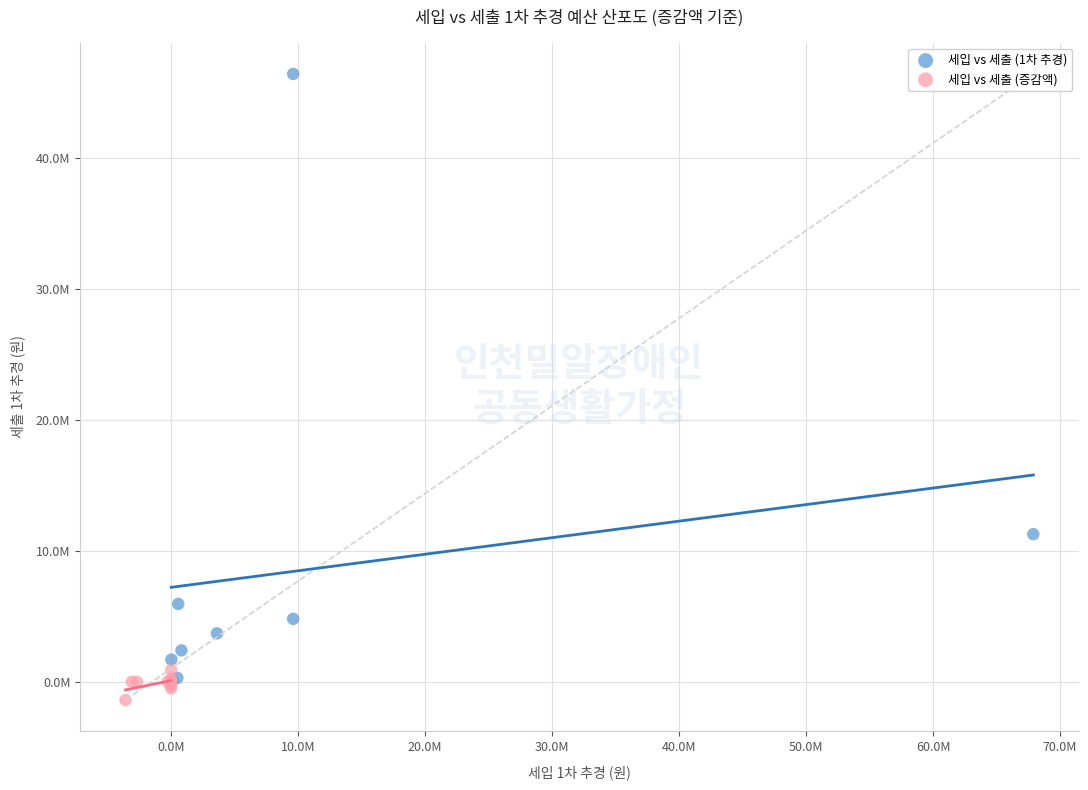

What are all the series names shown in the legend?

세입 vs 세출 (1차 추경), 세입 vs 세출 (증감액)